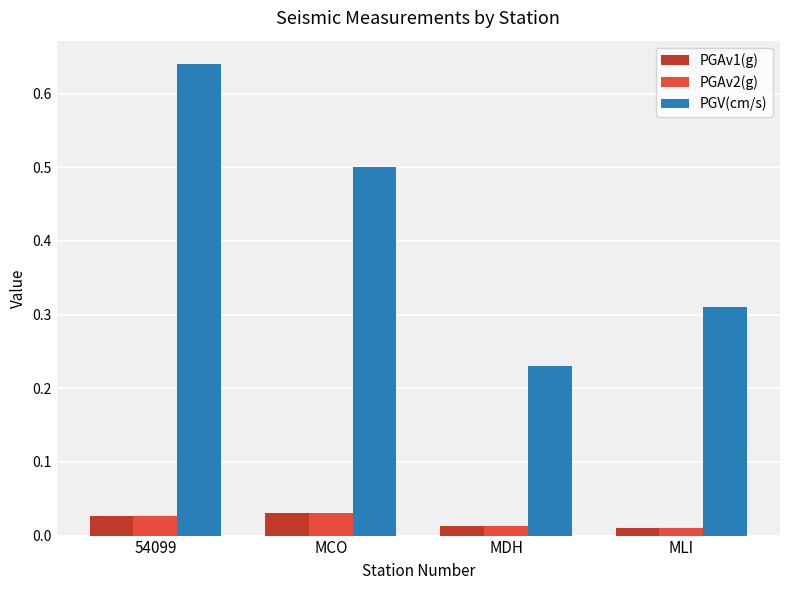

True or false: PGV(cm/s) has a value of 0.5 at MCO.

True